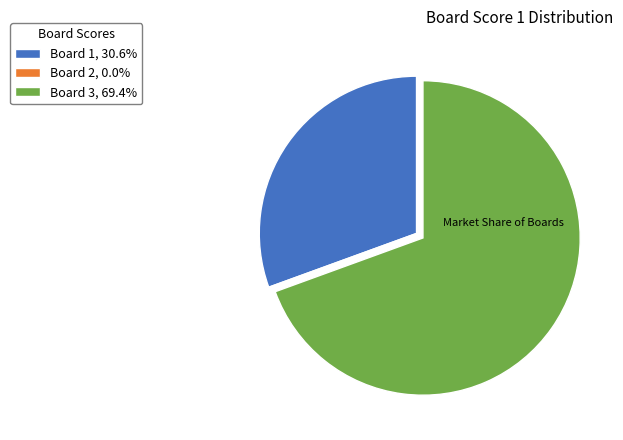

Approximately how many times larger is the value at Board 3, 69.4% compared to Board 1, 30.6%?

2.3